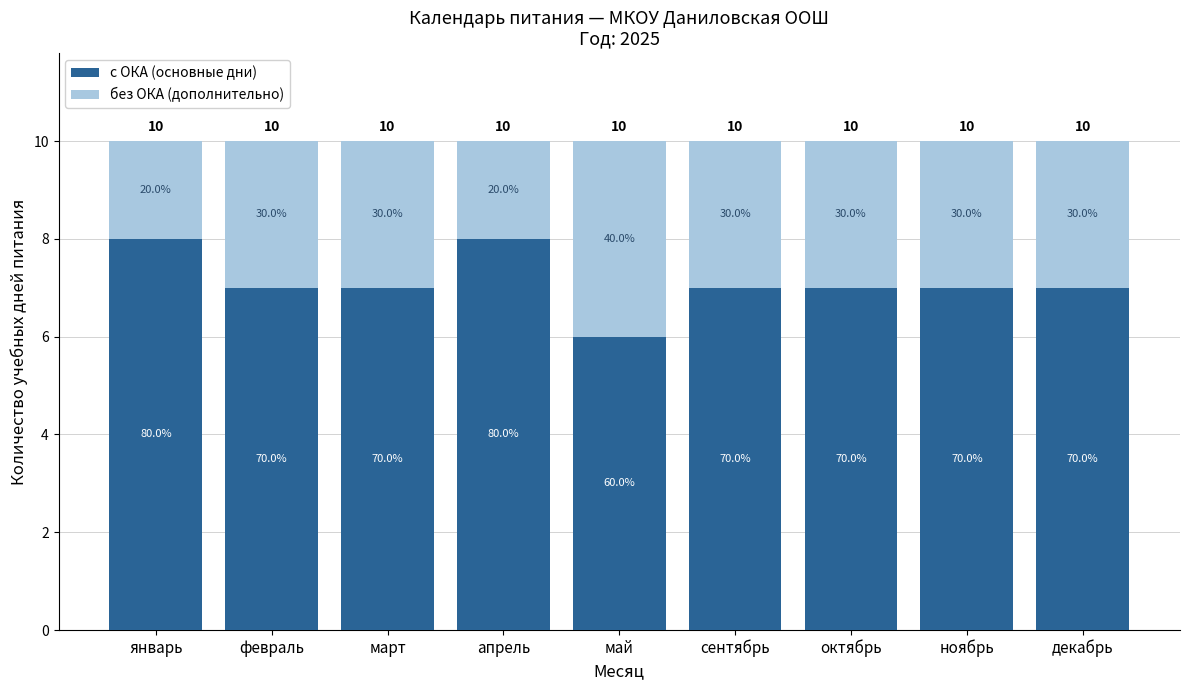

What position from the left is январь?

1